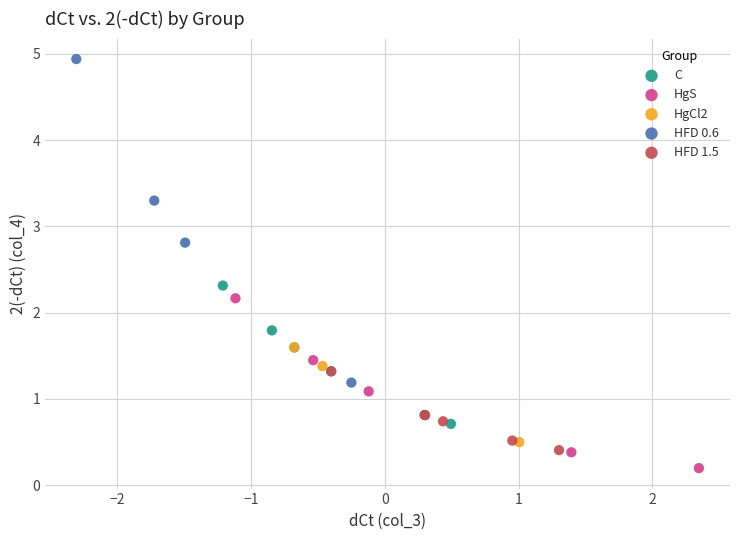

Which series contains the lowest Y value?

HgS